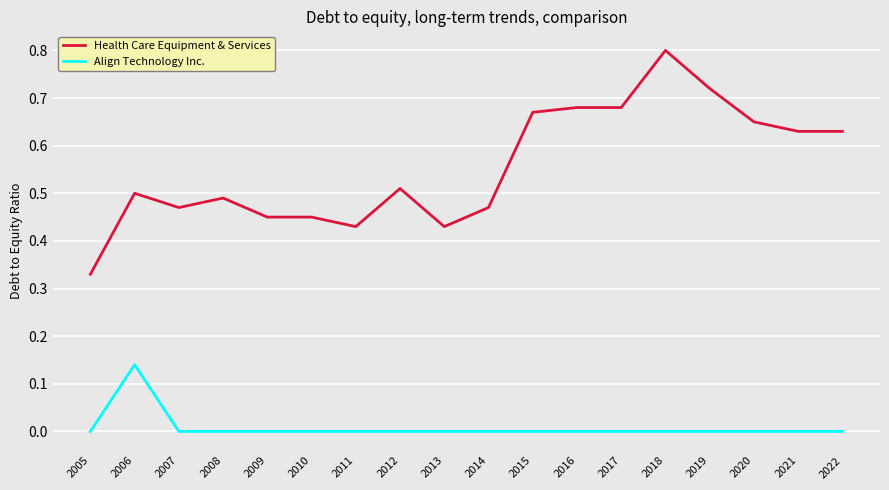

In Align Technology Inc., how many points are higher than both neighbors (excluding endpoints)?

1